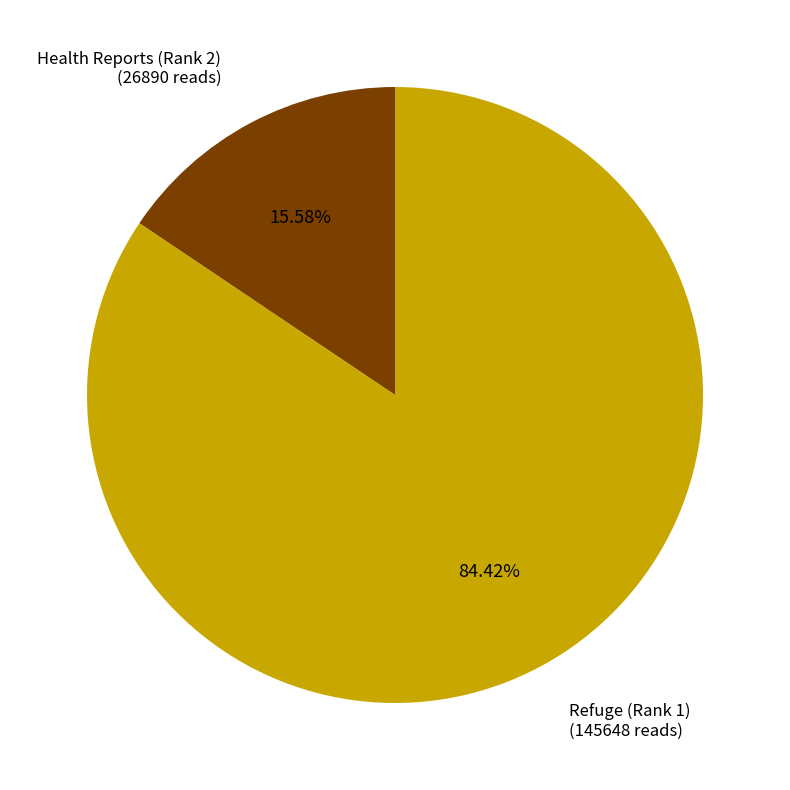

Is there any slice that represents more than half of the pie?

Yes